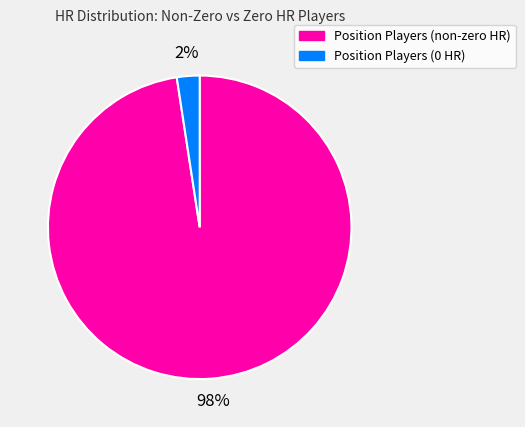

To the nearest percent, what portion does Position Players (0 HR) represent?

2%